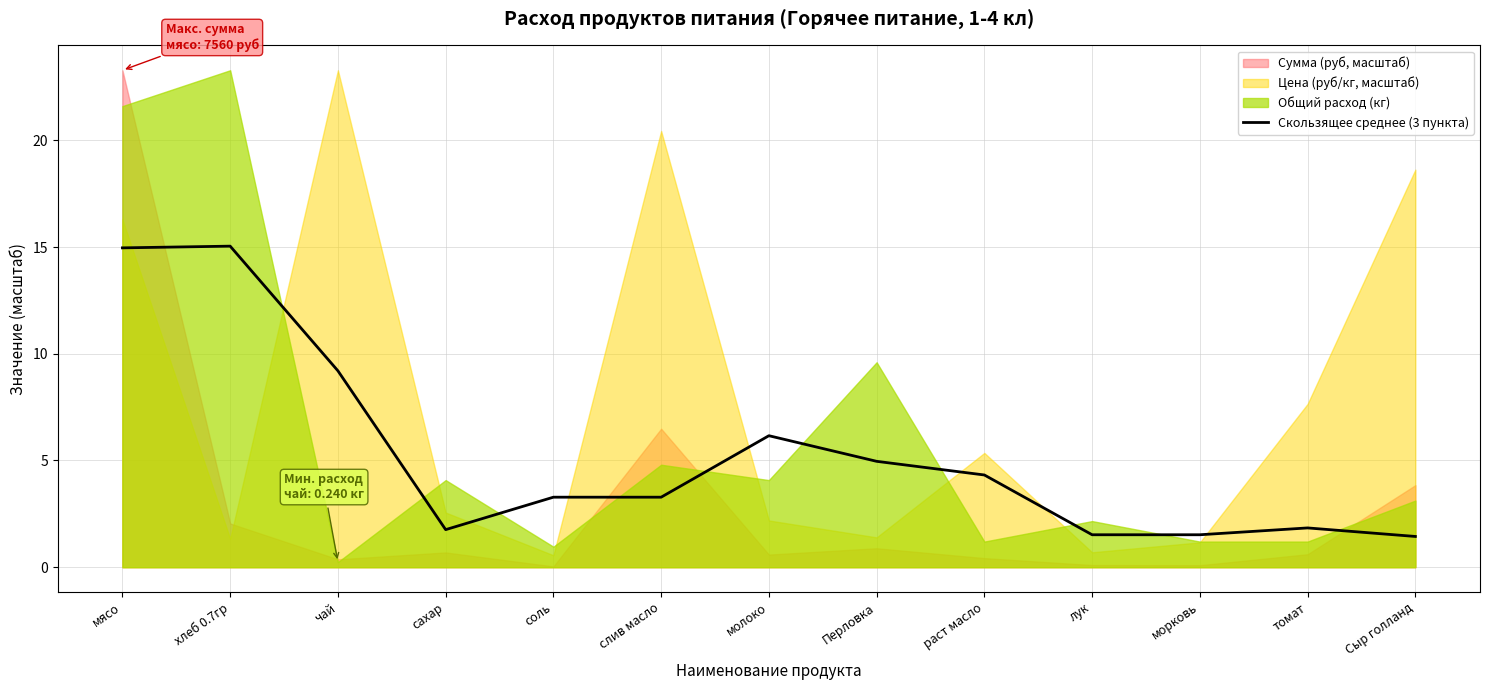

What is the sum of all values?

69.3